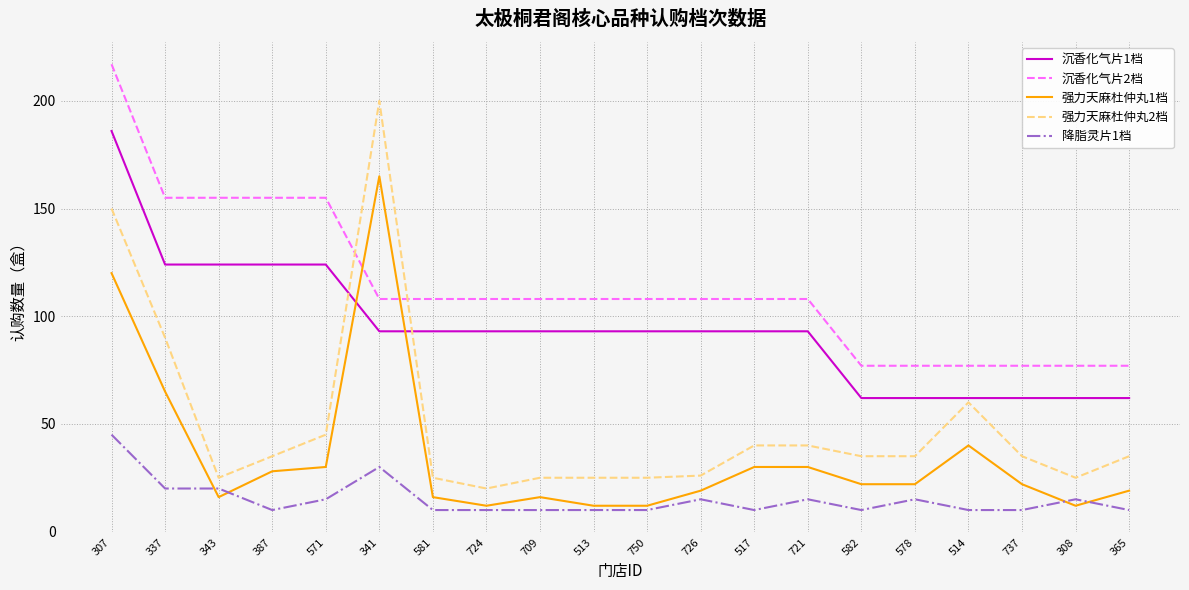

Reading left to right, list all the values displayed in this chart.

沉香化气片1档: 307=186	337=124	343=124	387=124	571=124	341=93	581=93	724=93	709=93	513=93	750=93	726=93	517=93	721=93	582=62	578=62	514=62	737=62	308=62	365=62
沉香化气片2档: 307=217	337=155	343=155	387=155	571=155	341=108	581=108	724=108	709=108	513=108	750=108	726=108	517=108	721=108	582=77	578=77	514=77	737=77	308=77	365=77
强力天麻杜仲丸1档: 307=120	337=65	343=16	387=28	571=30	341=165	581=16	724=12	709=16	513=12	750=12	726=19	517=30	721=30	582=22	578=22	514=40	737=22	308=12	365=19
强力天麻杜仲丸2档: 307=150	337=90	343=25	387=35	571=45	341=200	581=25	724=20	709=25	513=25	750=25	726=26	517=40	721=40	582=35	578=35	514=60	737=35	308=25	365=35
降脂灵片1档: 307=45	337=20	343=20	387=10	571=15	341=30	581=10	724=10	709=10	513=10	750=10	726=15	517=10	721=15	582=10	578=15	514=10	737=10	308=15	365=10